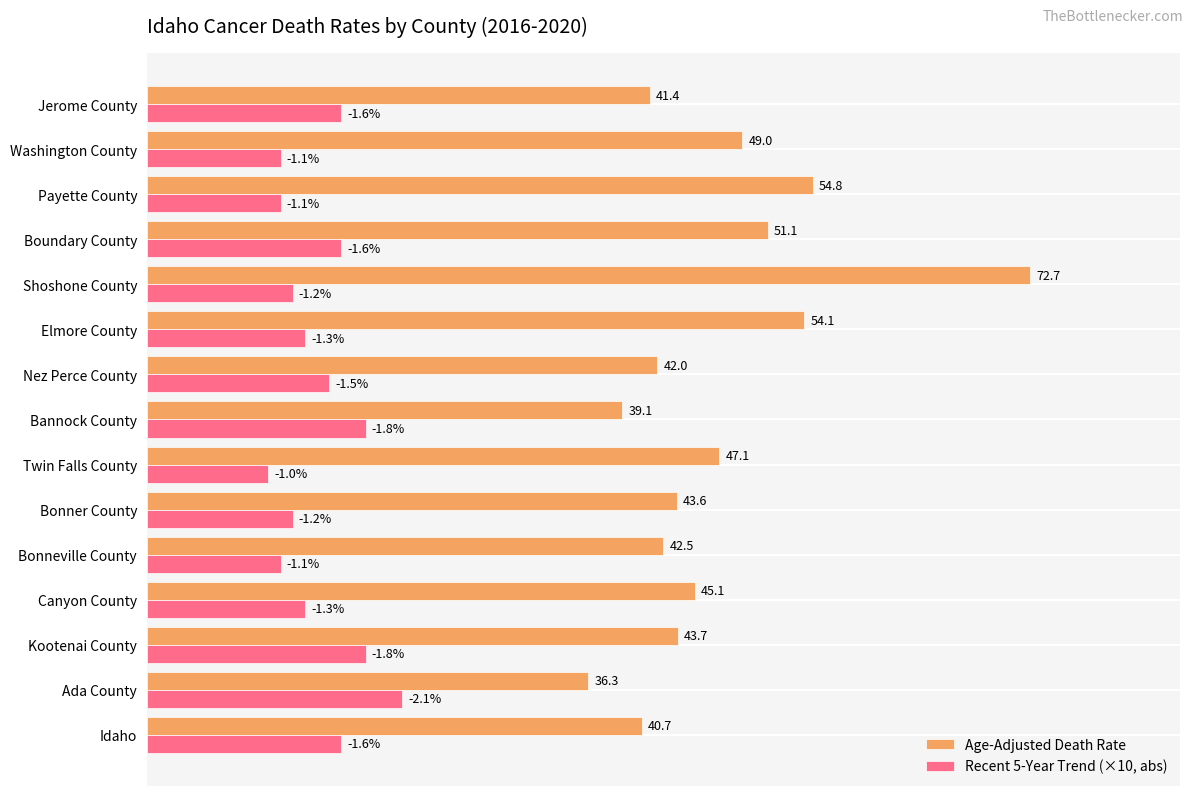

Which series has the widest spread of values?

Age-Adjusted Death Rate